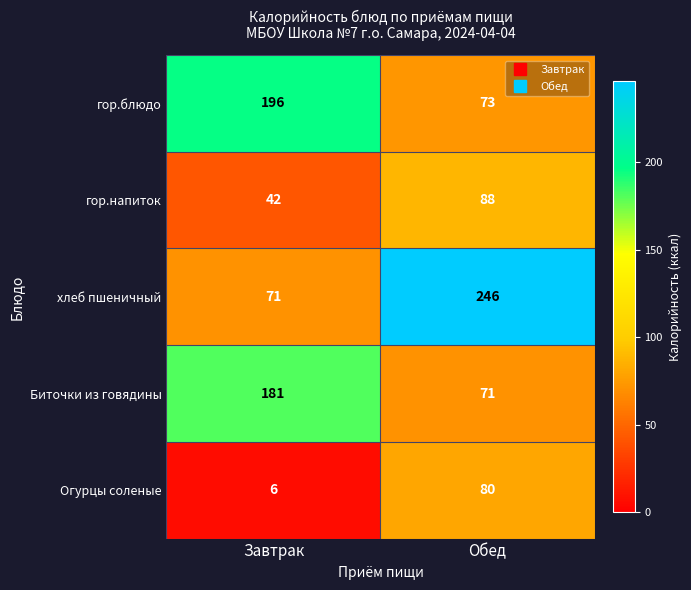

The value of гор.блюдо at Завтрак is 317. True or false?

False